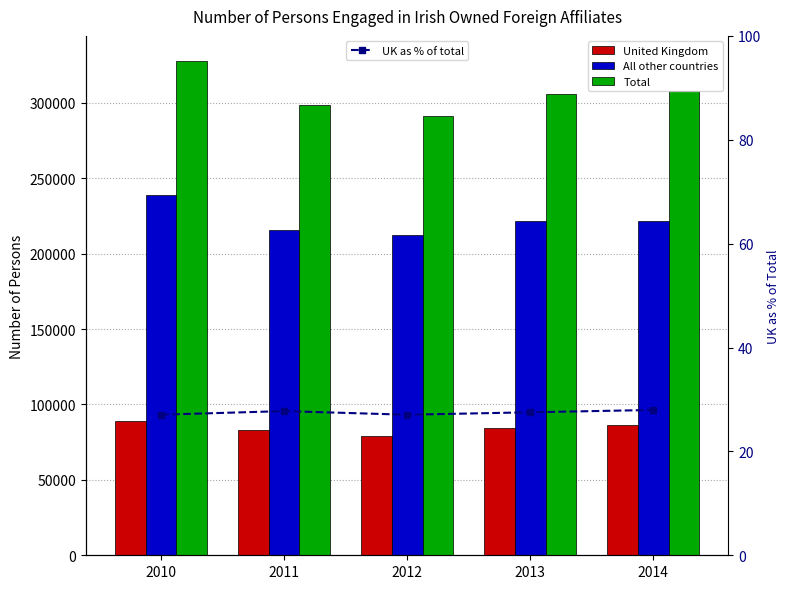

Where does the United Kingdom series first go above 84131?

2010